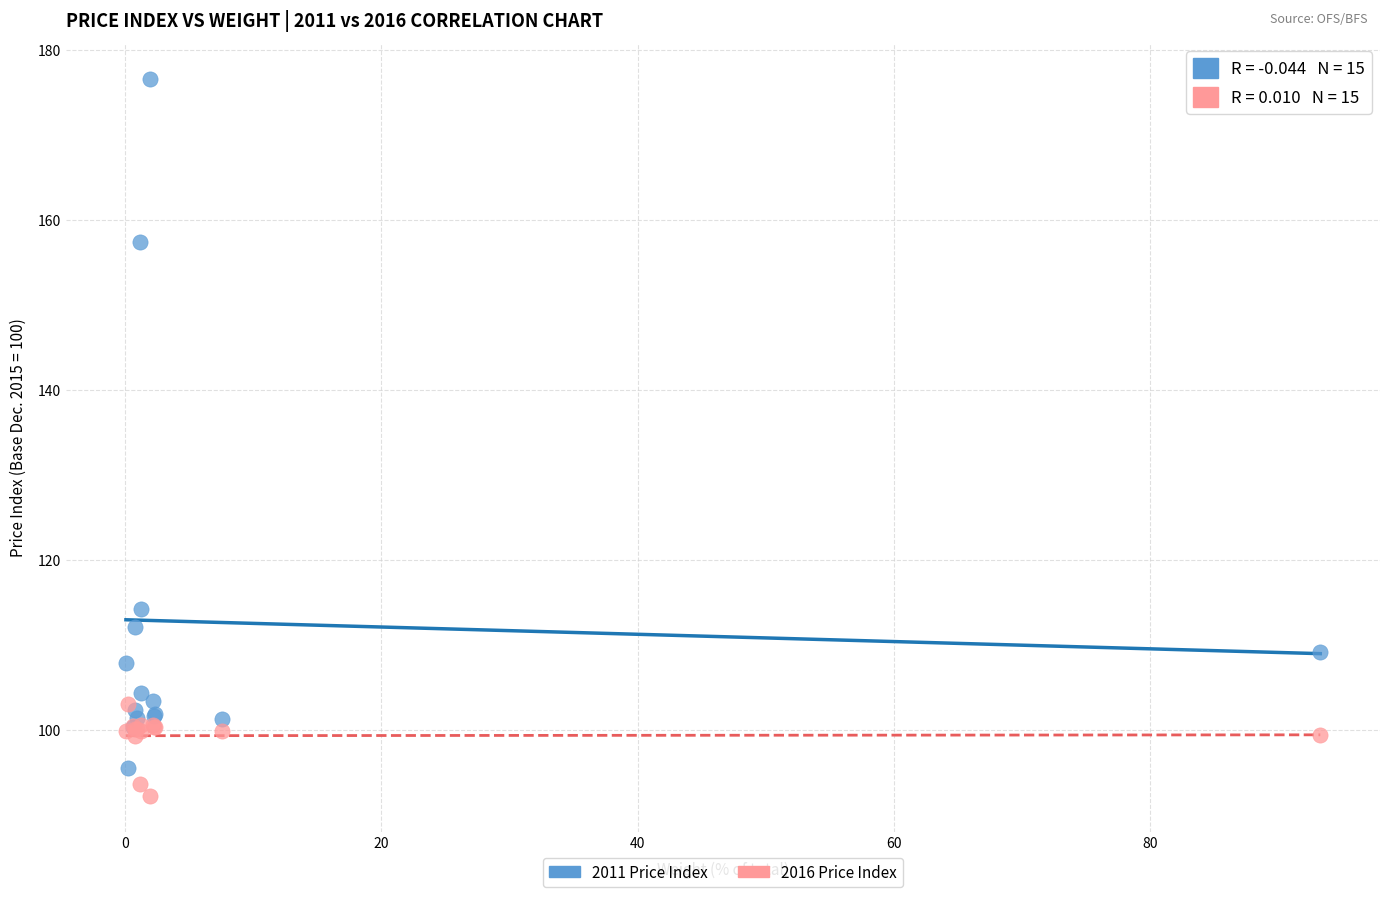

In the 2016 Price Index series, what Y value is closest to 97?

99.3